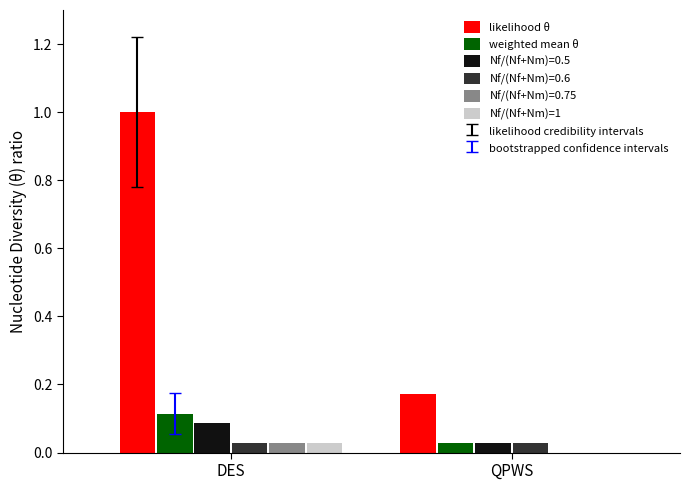

Between DES and QPWS, which series saw the biggest shift?

likelihood θ